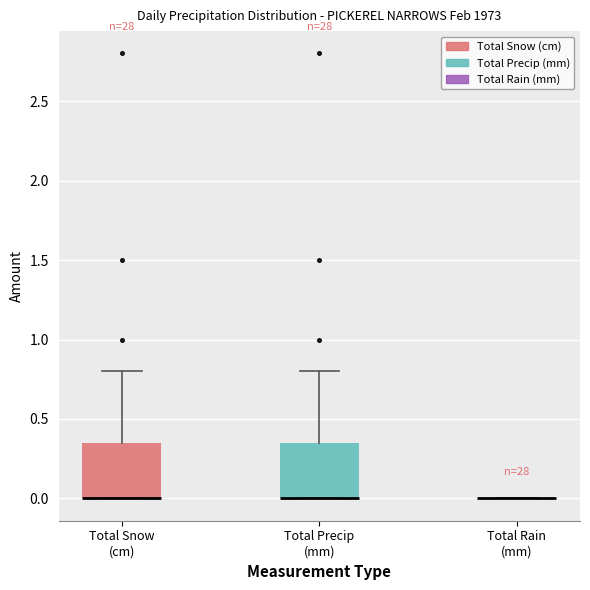

Reading left to right, read every box against the y-axis: the position of its median line, the range the box covers, and the ends of its whiskers. The values are not printed on the chart, so give them approximately, as read against the axis.

Total Snow (cm): median 0.00 (drawn on the box's lower edge), box 0.00 to 0.35, whiskers 0.00 to 0.80
Total Precip (mm): median 0.00 (drawn on the box's lower edge), box 0.00 to 0.35, whiskers 0.00 to 0.80
Total Rain (mm): box collapsed to a line at 0.00, whiskers 0.00 to 0.00